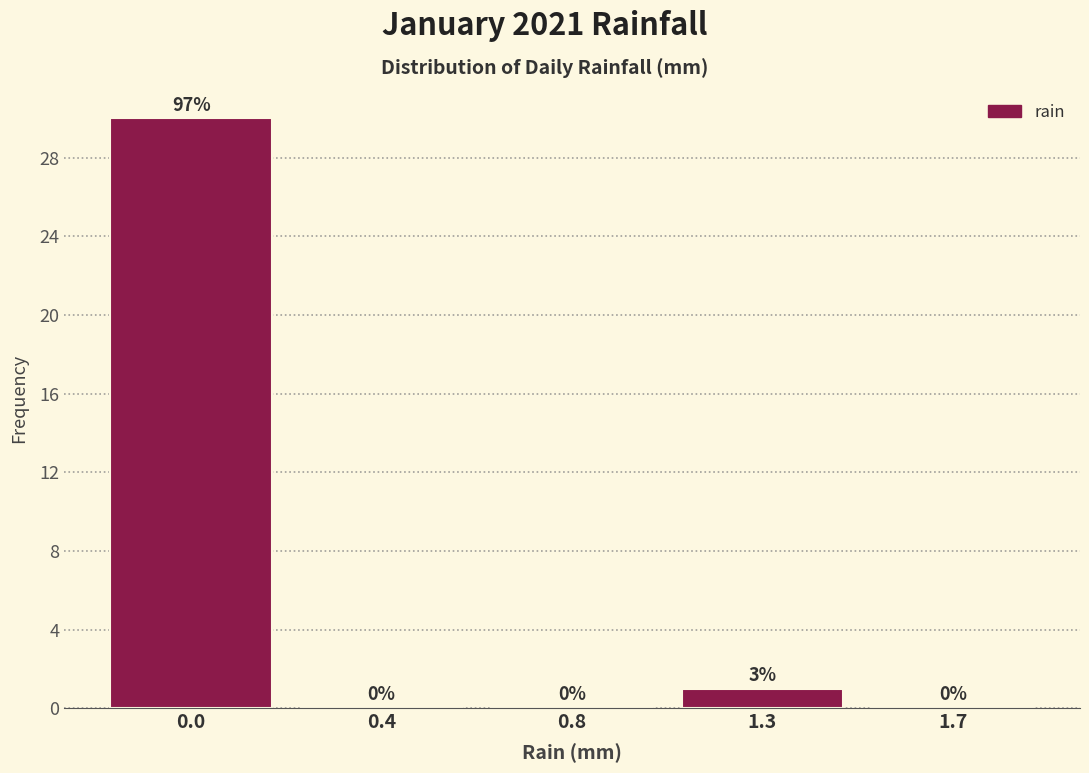

Reading right to left, what are all the values shown in this chart?

1.7=0	1.3=1	0.8=0	0.4=0	0.0=30